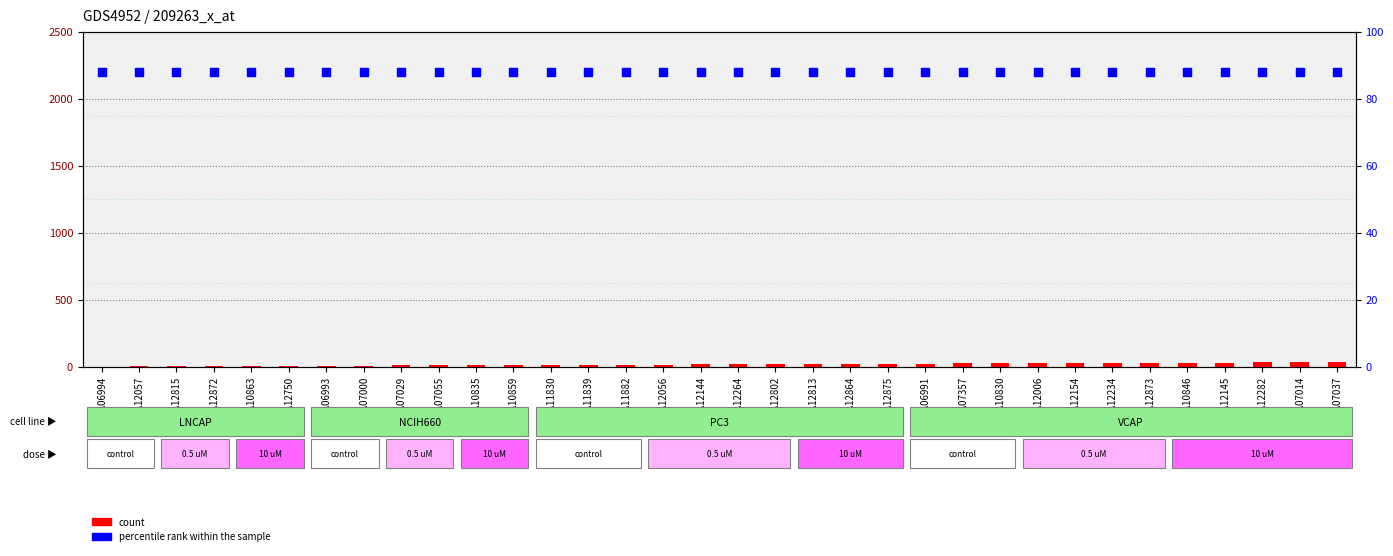

Which series contains the lowest Y value?

count